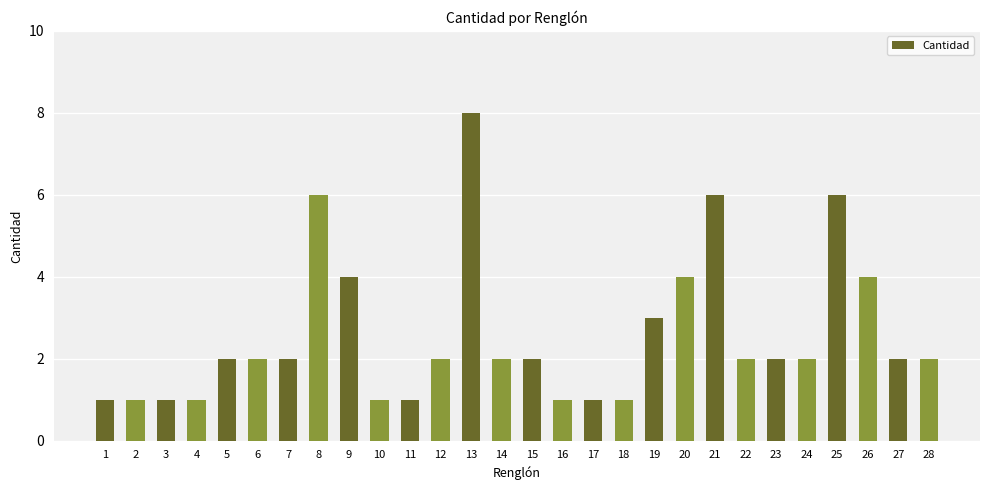

True or false: the data shows 2 at 24.

True